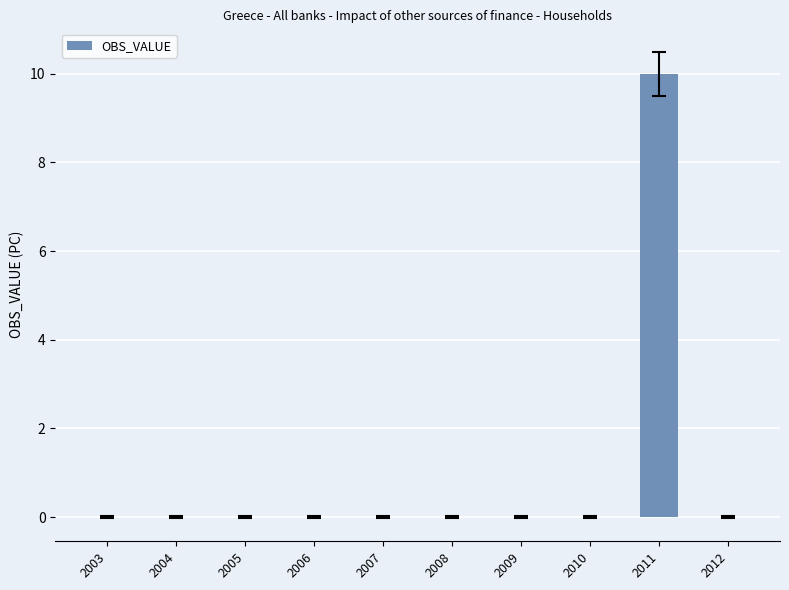

What is the sum of all values?

10